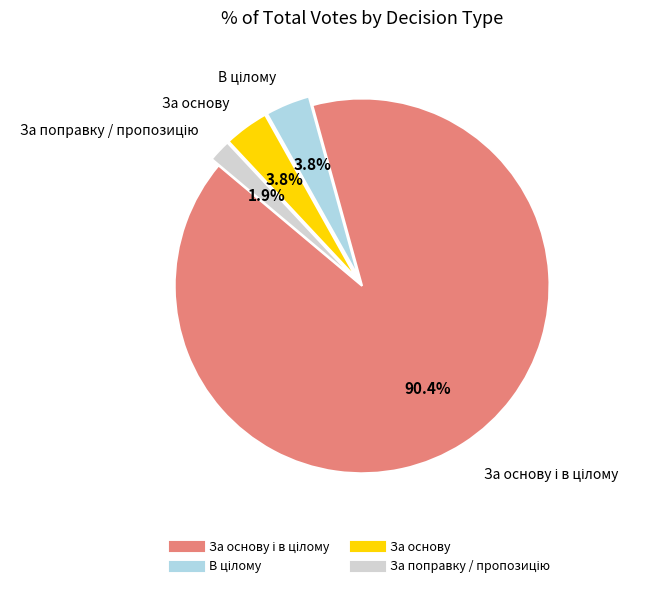

Is there any slice that represents more than half of the pie?

Yes